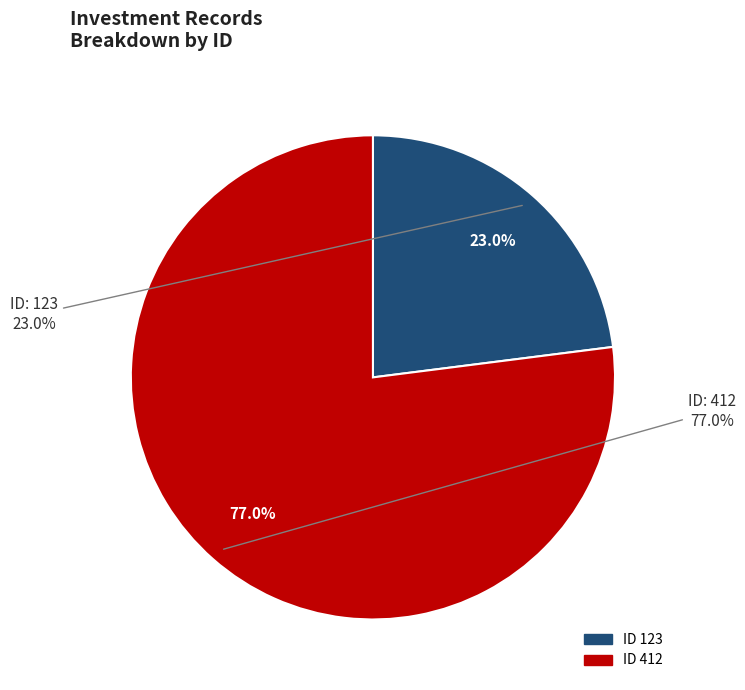

Between 123 and 412, which is larger?

412